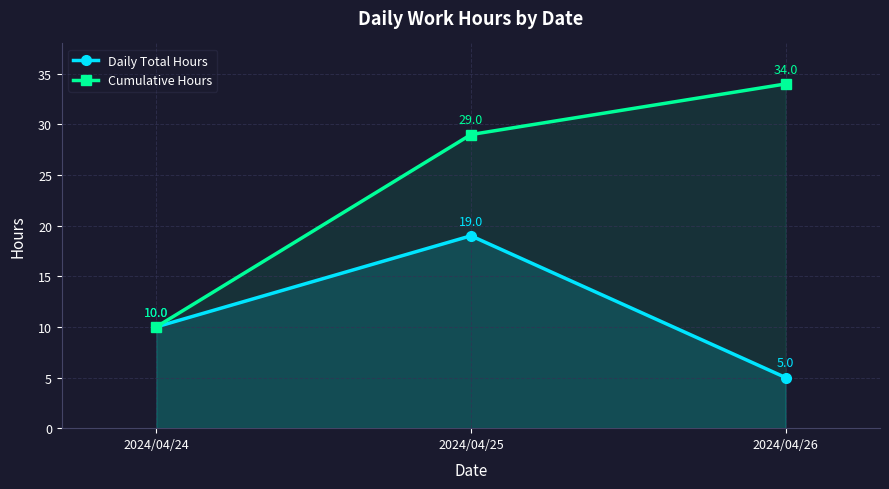

Which series changed the most between 2024/04/25 and 2024/04/26?

Daily Total Hours